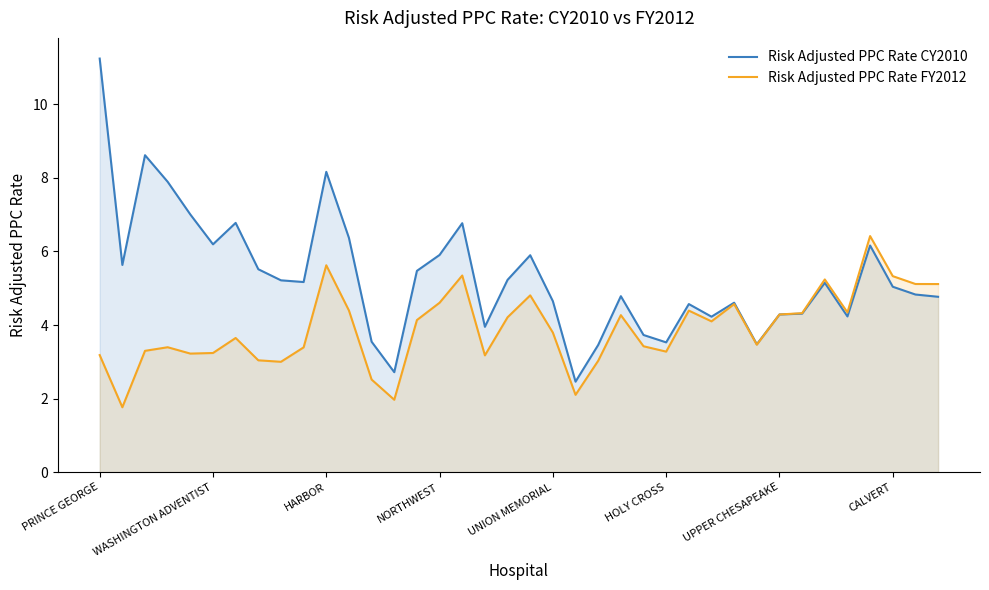

What value does the Risk Adjusted PPC Rate CY2010 series have at 36?

4.8